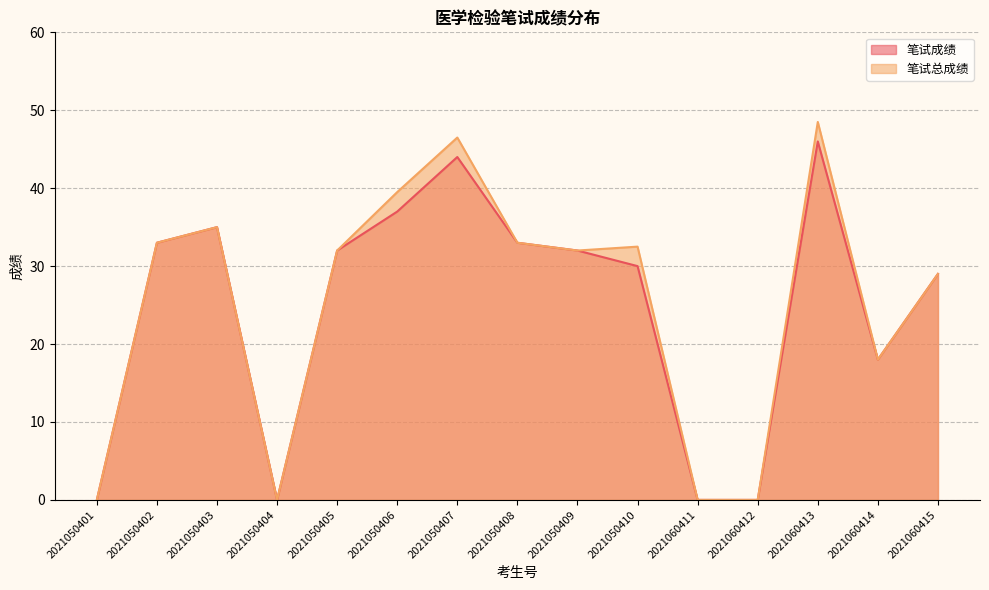

Is the value of 笔试成绩 at 2021060412 greater than the value of 笔试总成绩 at 2021050406?

No